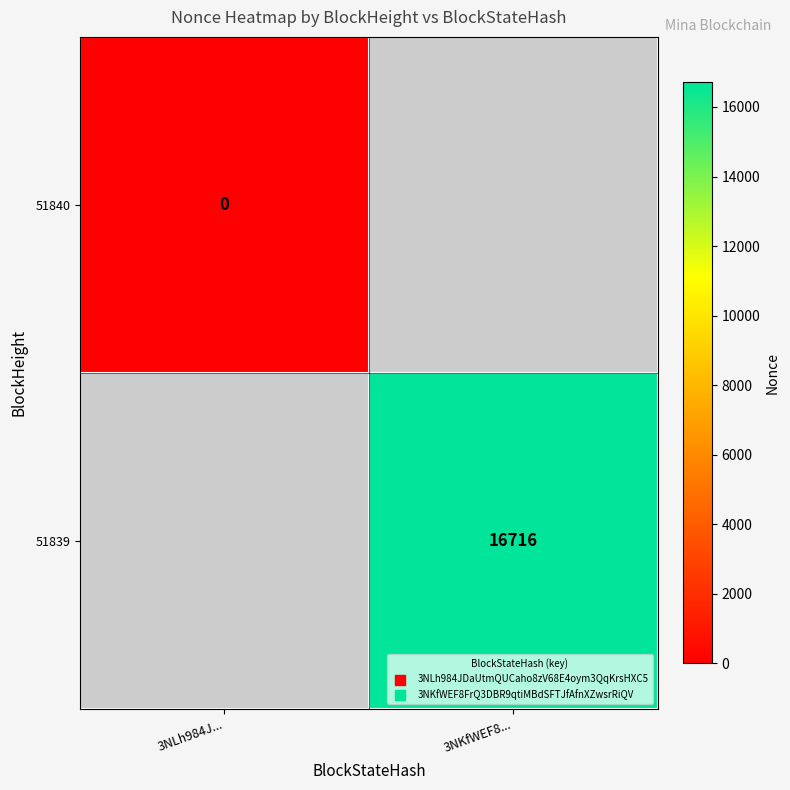

How many data points does each series have?

2